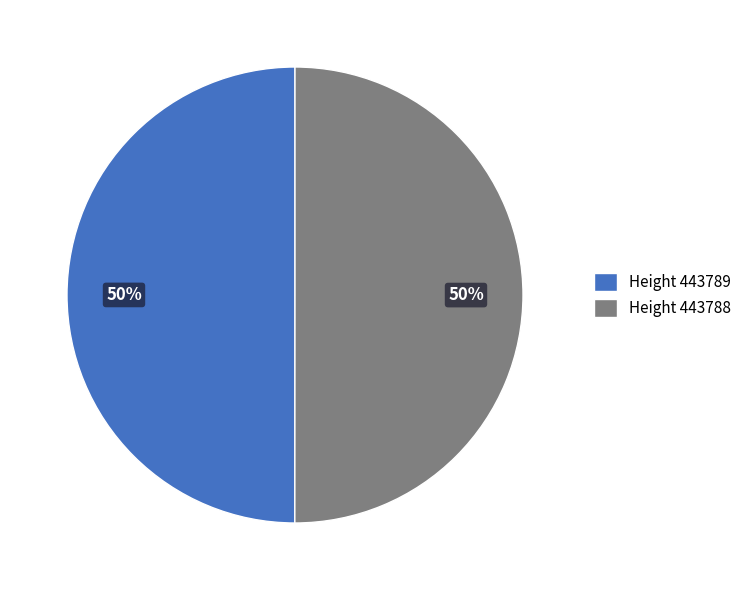

The Height 443789 slice represents 50% of the pie. True or false?

True